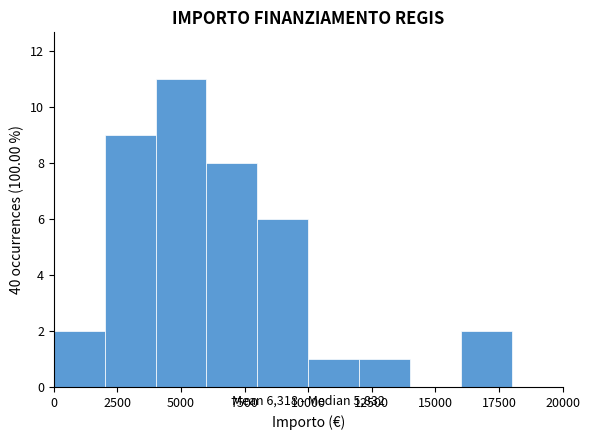

How tall is the bar that spans 10000 to 12000 on the x-axis? The values are not printed on the chart, so give them approximately, as read against the axis.

1